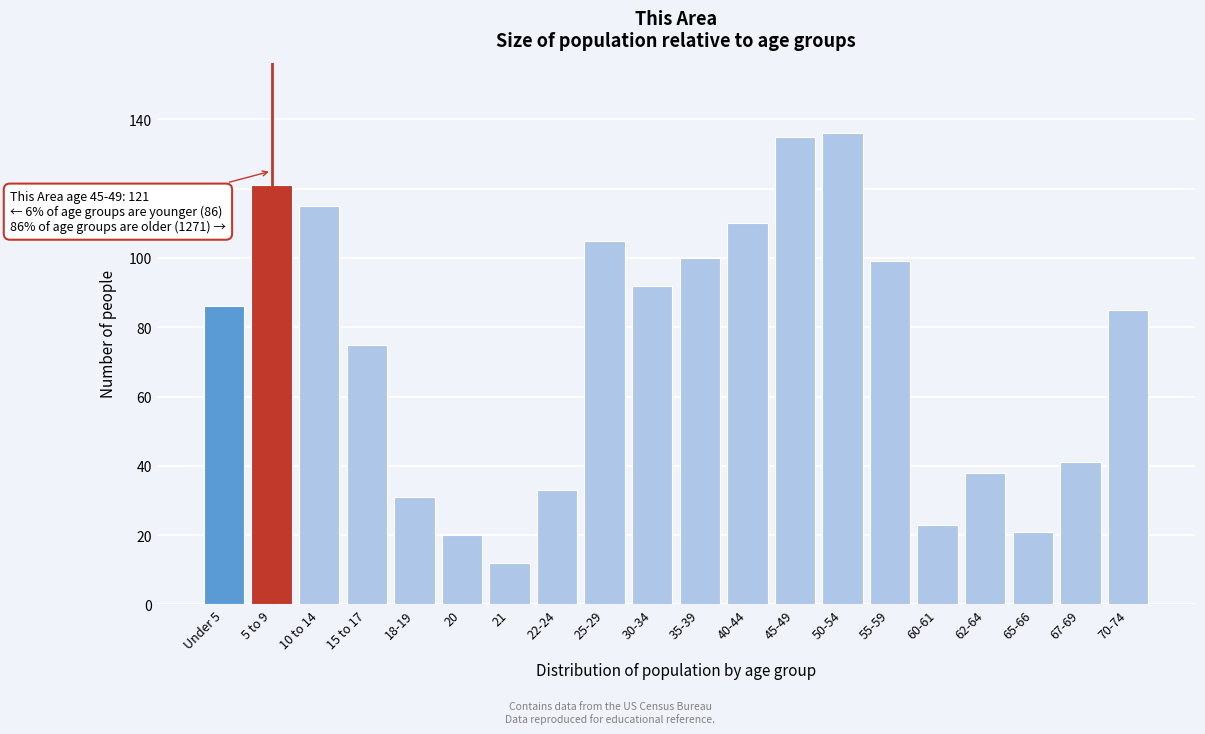

Reading left to right, what are all the values shown in this chart?

Under 5=86	5 to 9=121	10 to 14=115	15 to 17=75	18-19=31	20=20	21=12	22-24=33	25-29=105	30-34=92	35-39=100	40-44=110	45-49=135	50-54=136	55-59=99	60-61=23	62-64=38	65-66=21	67-69=41	70-74=85